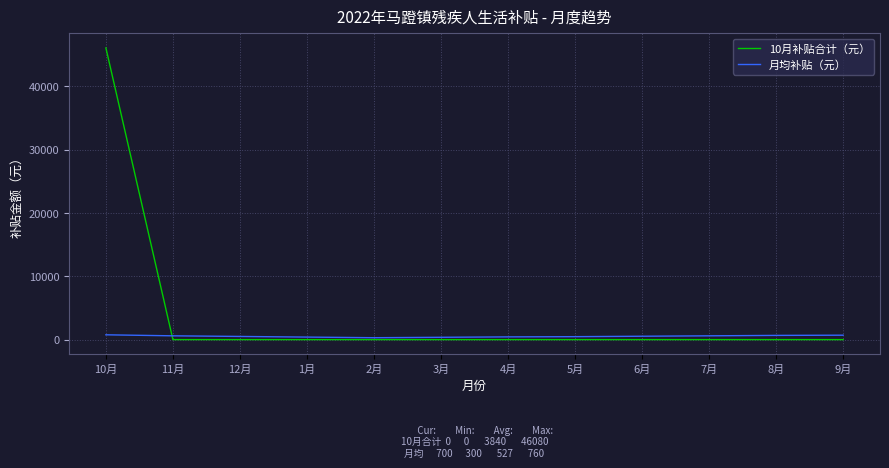

List the series in order of their overall mean, highest first.

10月补贴合计（元）, 月均补贴（元）